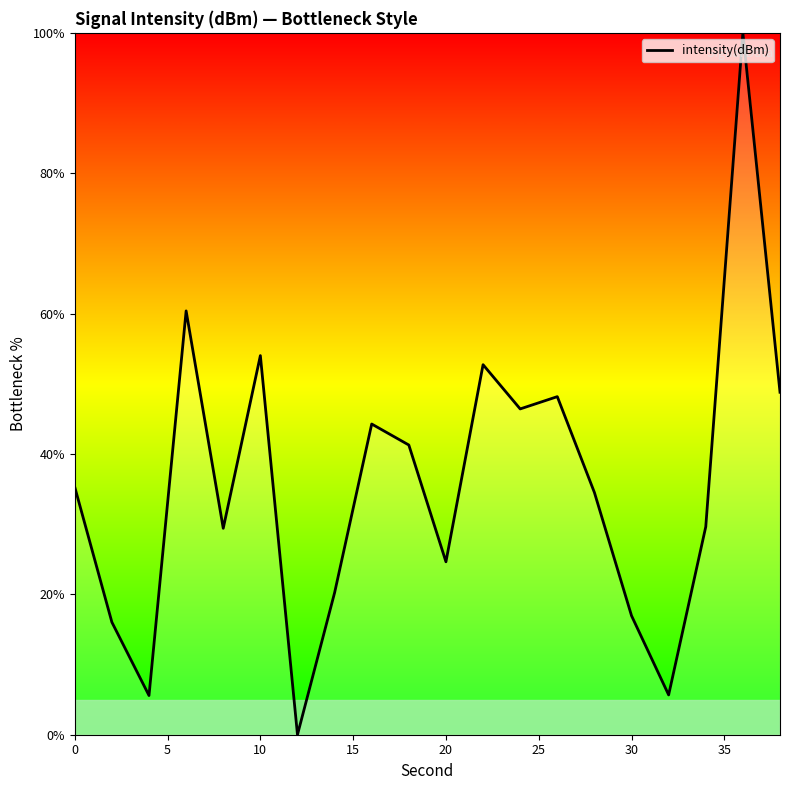

What is the maximum value shown in the chart?

100.0